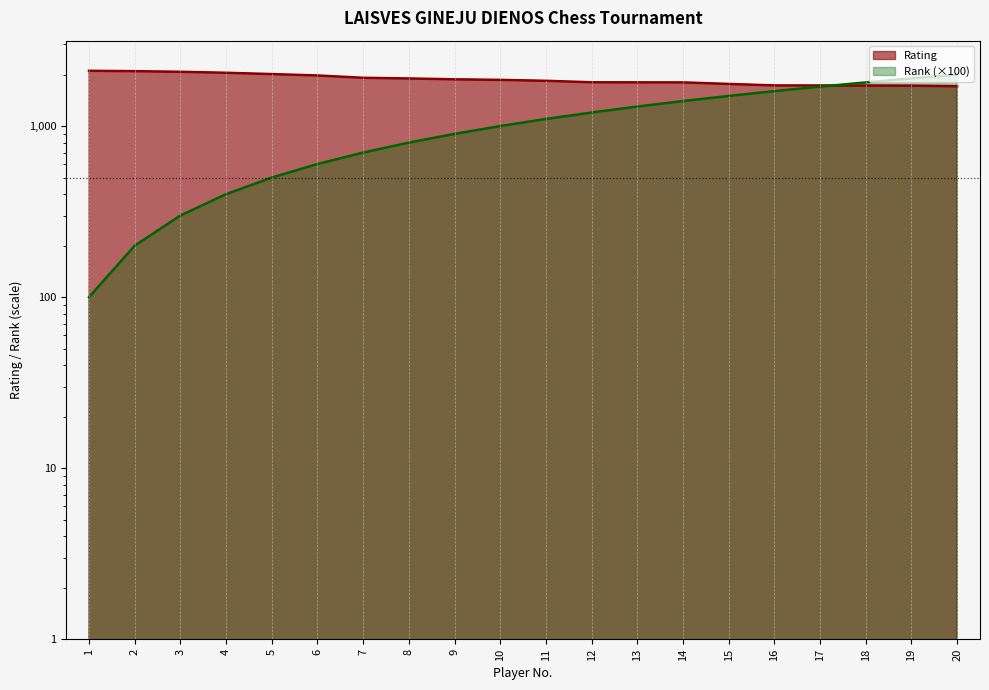

List the series in order of their overall mean, highest first.

Rating, Rank